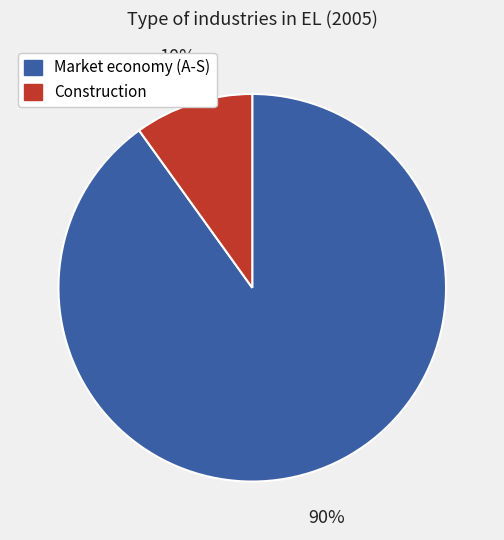

To the nearest percent, what is the average slice percentage?

50%